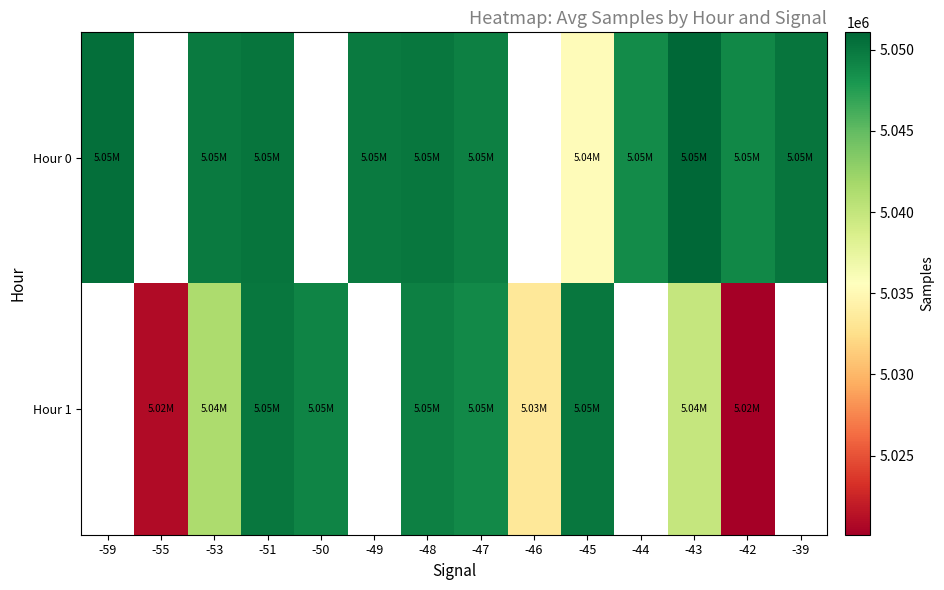

How many positive values does the Hour 0 series have?

11